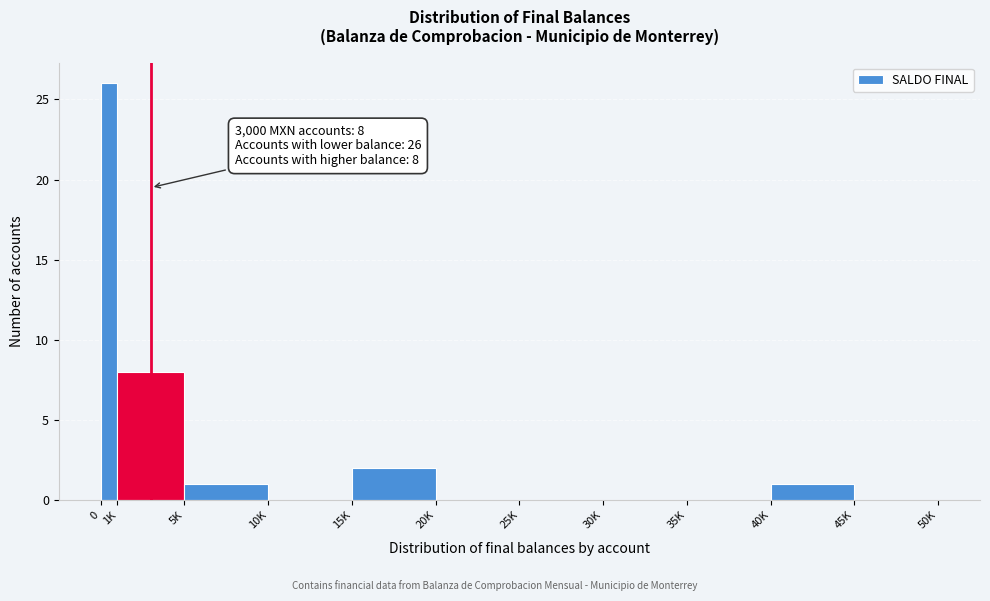

Reading left to right, transcribe all the data shown in this chart.

0=26	1K=8	5K=1	10K=0	15K=2	20K=0	25K=0	30K=0	35K=0	40K=1	45K=0